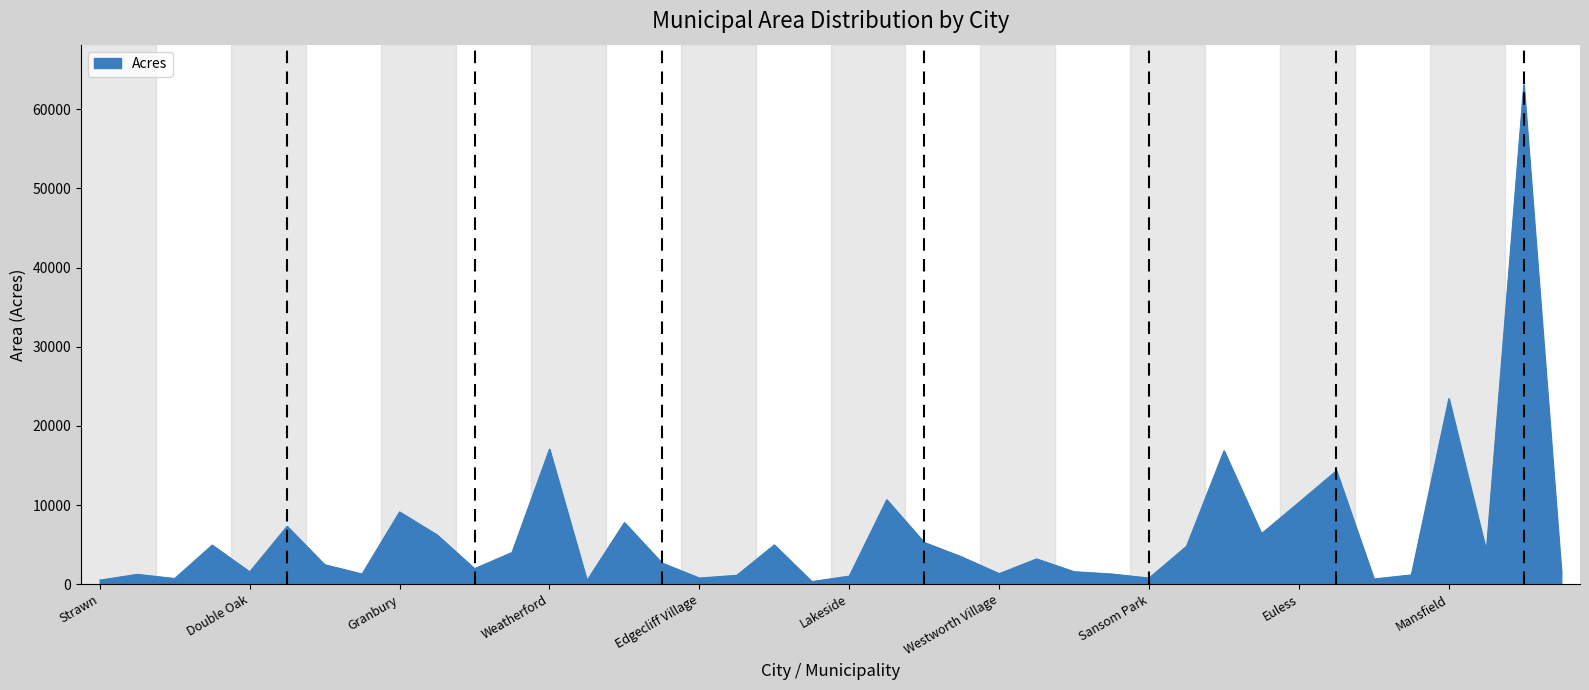

What is the maximum value shown in the chart?

63101.7